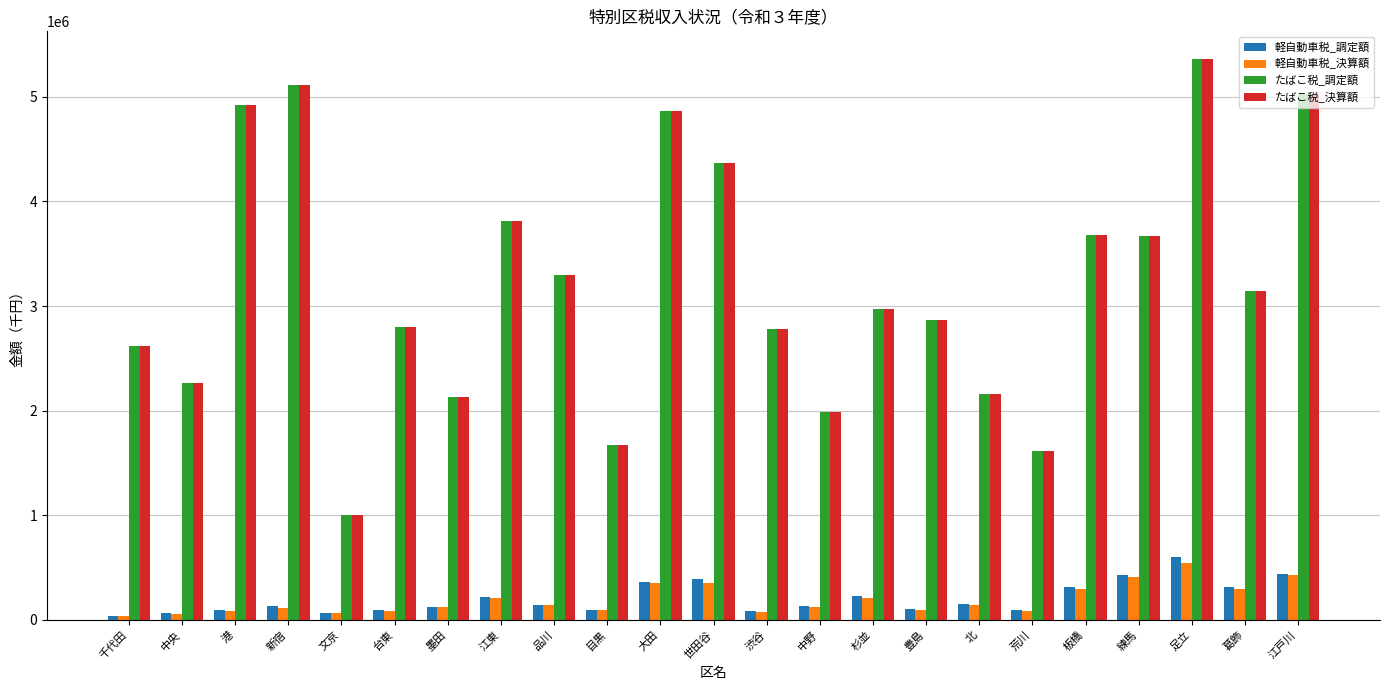

Is the value of たばこ税_決算額 at 豊島 greater than the value of 軽自動車税_調定額 at 板橋?

Yes